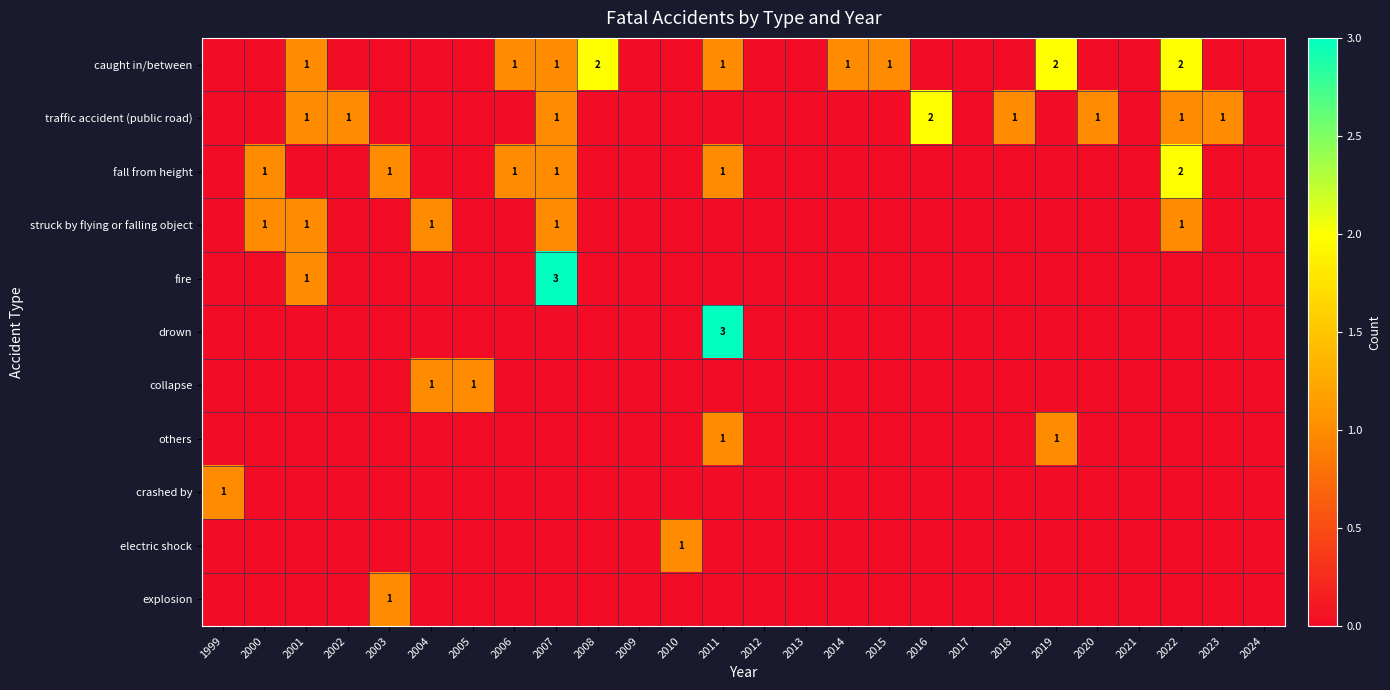

The value of drown at 2011 is 3. True or false?

True